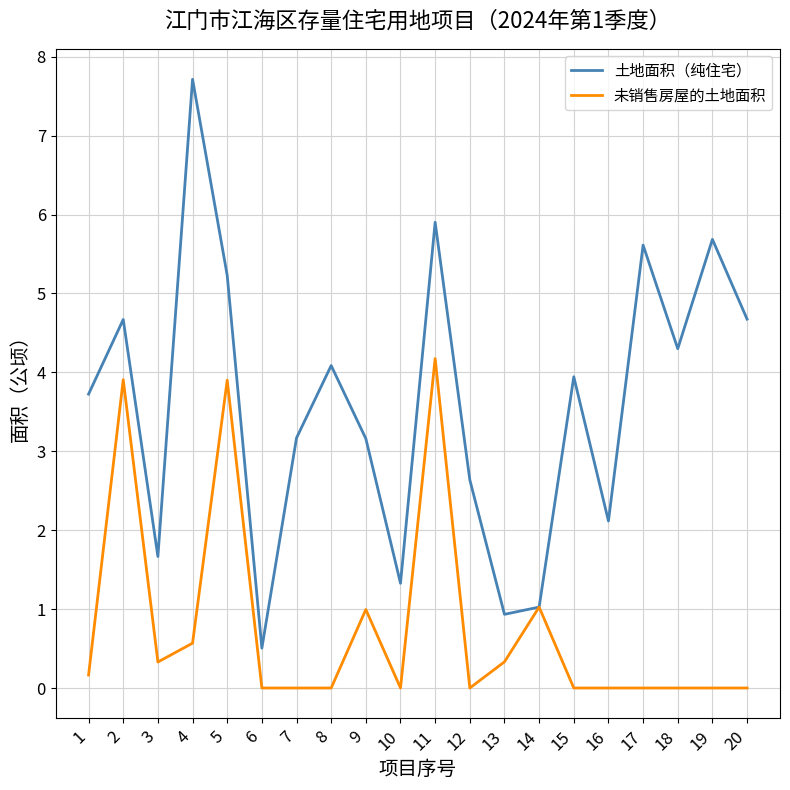

What is the total value across all series at 20?

4.7